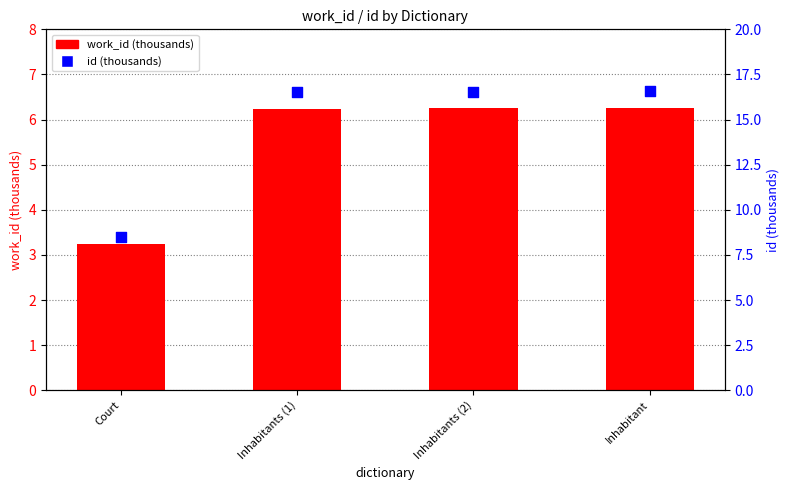

Which series contains the lowest Y value?

work_id (thousands)